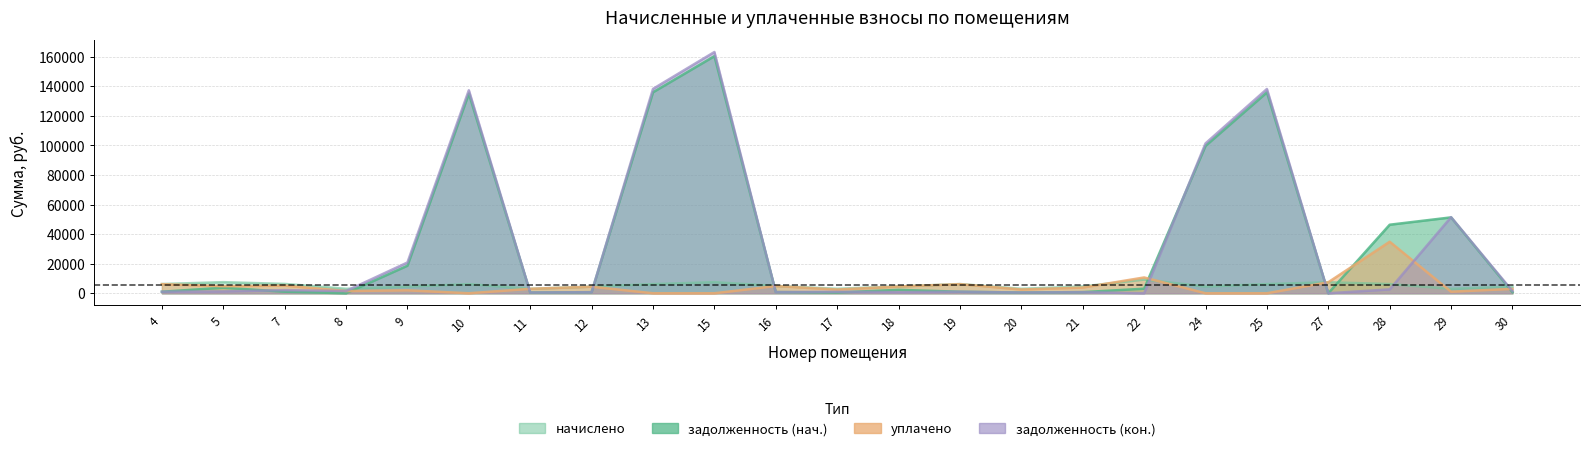

What is the difference between the maximum and second lowest values in the задолженность (кон.) series?

163148.6